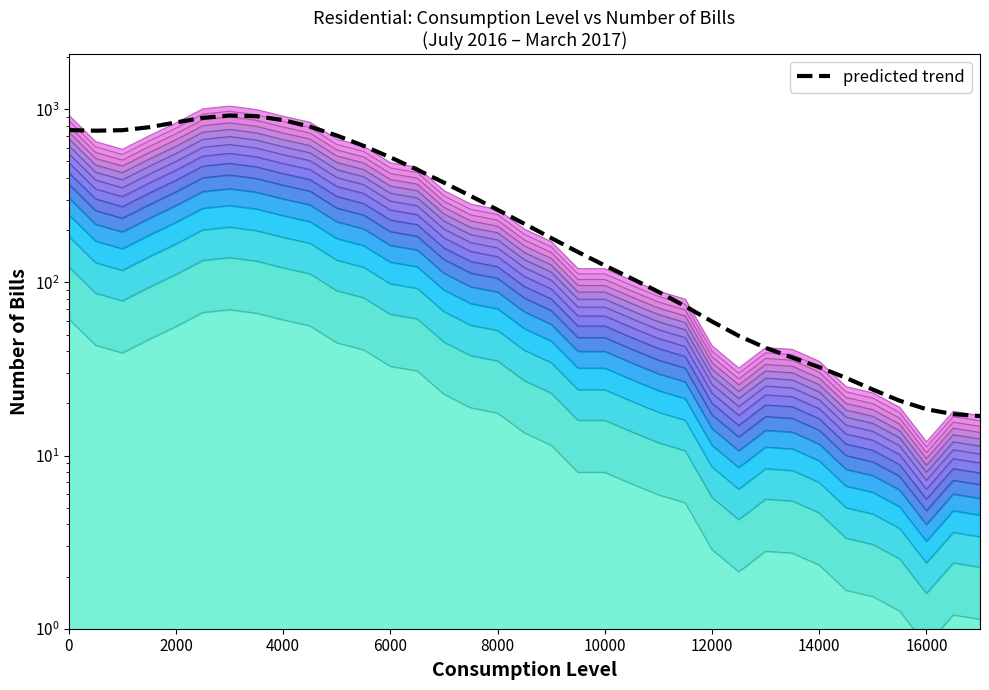

What is the value of the 5th point from the left?

839.4